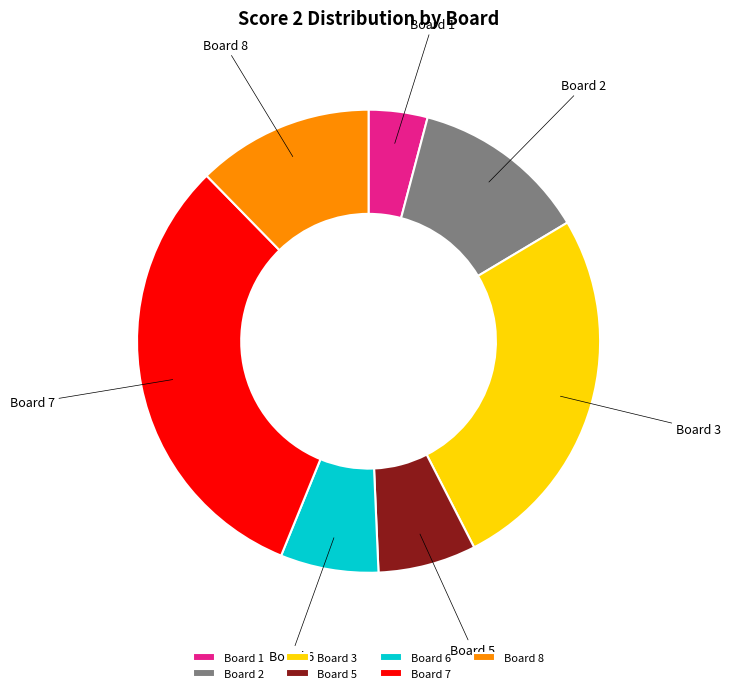

True or false: Board 6 accounts for 21% of the total.

False